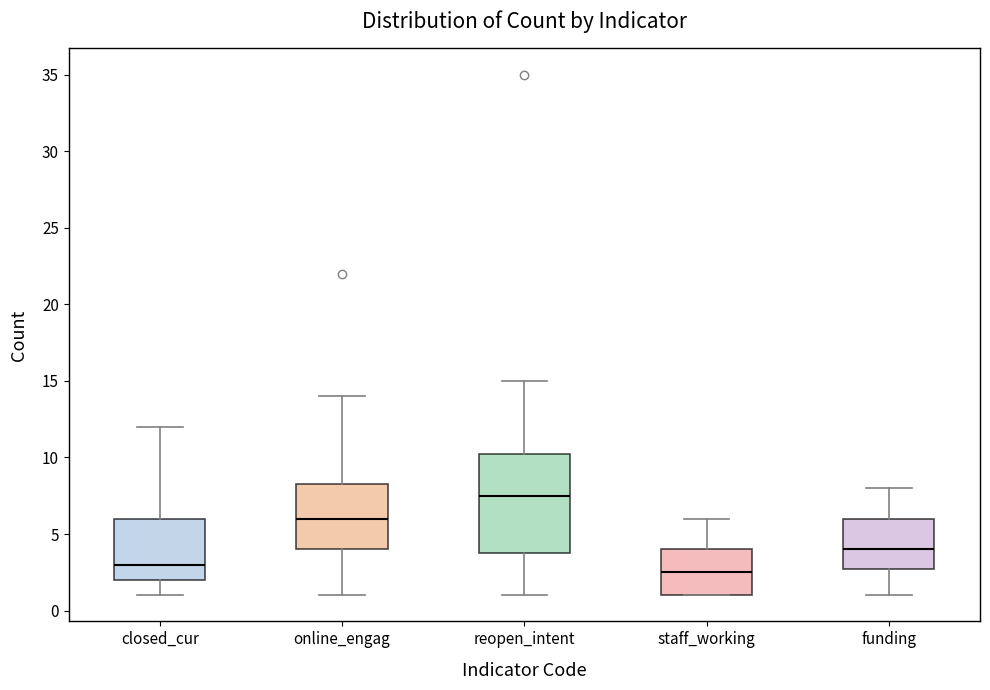

Reading left to right, transcribe this box plot: for each box, give where its median line is, the range the box spans, and where its two whiskers end, as read against the y-axis. The values are not printed on the chart, so give them approximately, as read against the axis.

closed_cur: median 3.0, box 2.0 to 6.0, whiskers 1.0 to 12.0
online_engag: median 6.0, box 4.0 to 8.5, whiskers 1.0 to 14.0
reopen_intent: median 7.5, box 4.0 to 10.5, whiskers 1.0 to 15.0
staff_working: median 2.5, box 1.0 to 4.0, whiskers 1.0 to 6.0
funding: median 4.0, box 3.0 to 6.0, whiskers 1.0 to 8.0